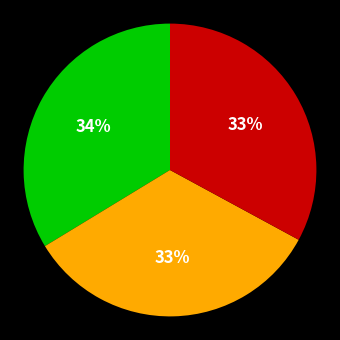

Is there a majority slice in this chart?

No